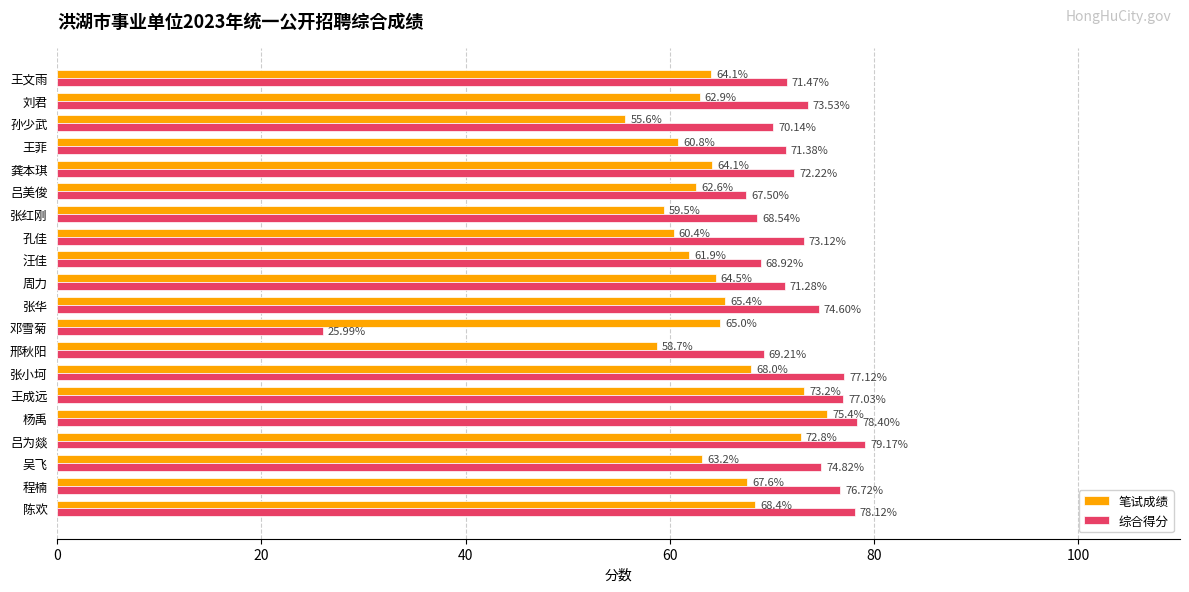

List the series in order of their peak value, lowest first.

笔试成绩, 综合得分